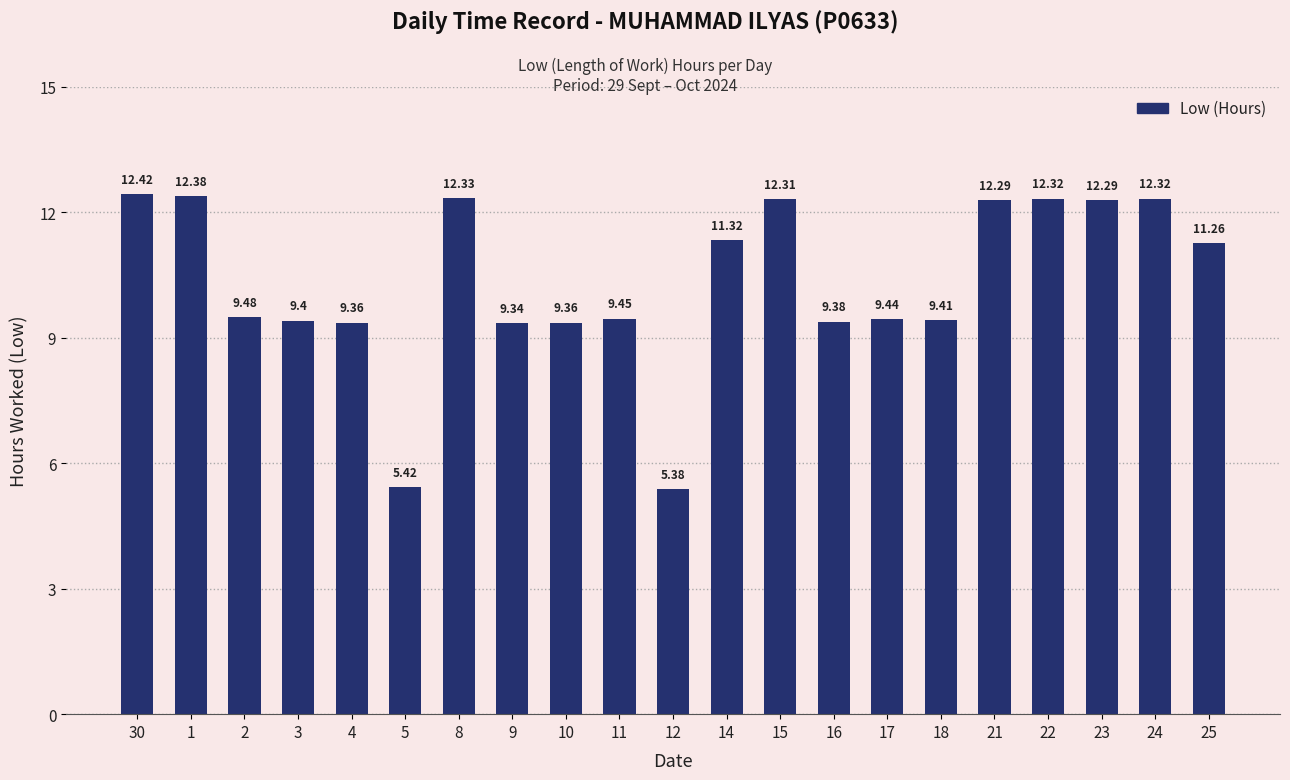

What is the ratio of the value at 30 to the value at 25?

1.1